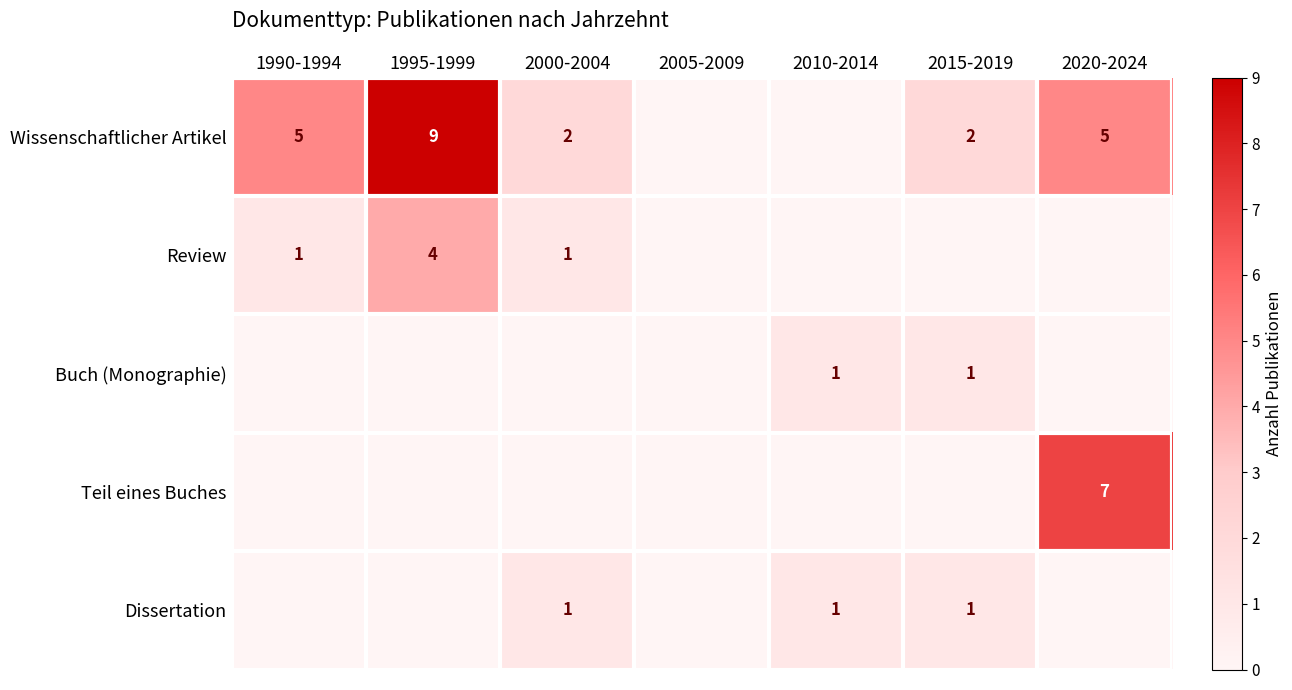

At which category is the sum across all series the highest?

1995-1999